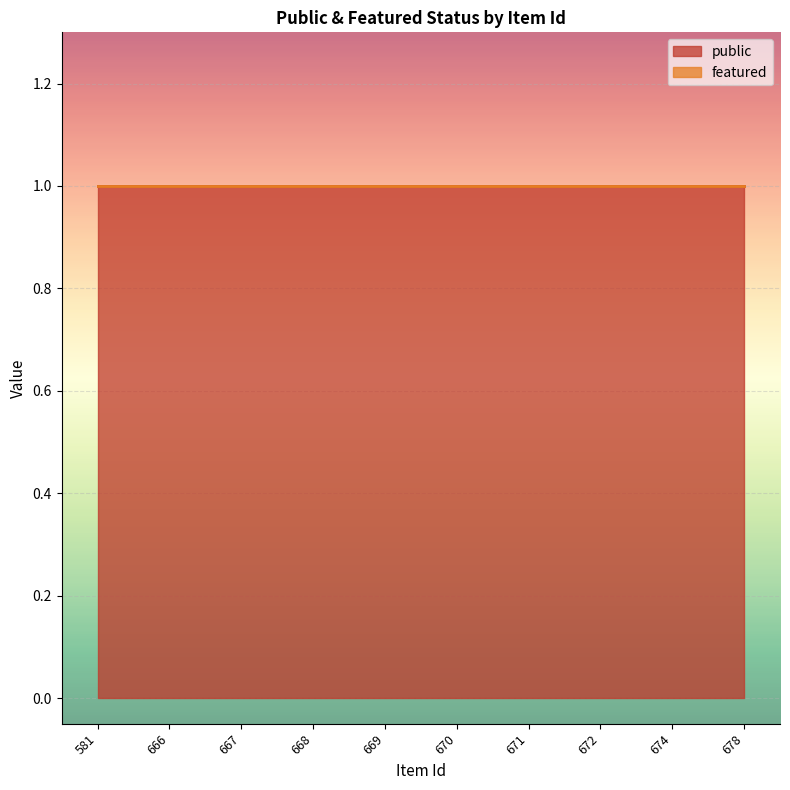

True or false: featured and public intersect in this chart.

False